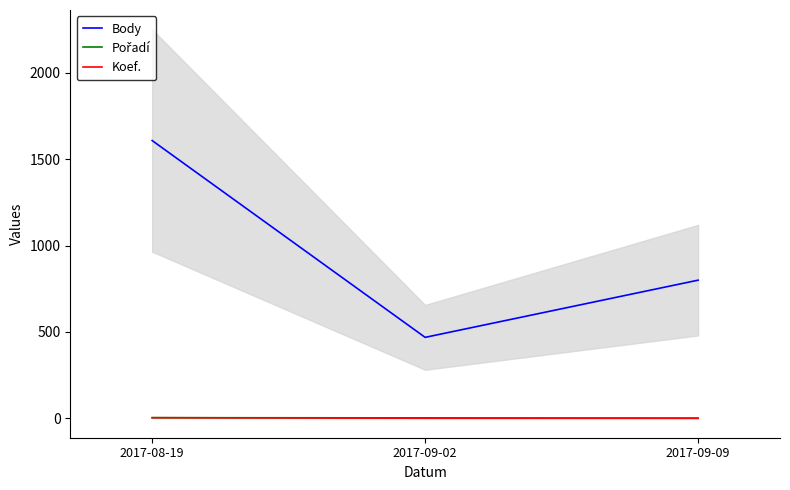

Is it true that Pořadí equals 3 at 2017-09-02?

True